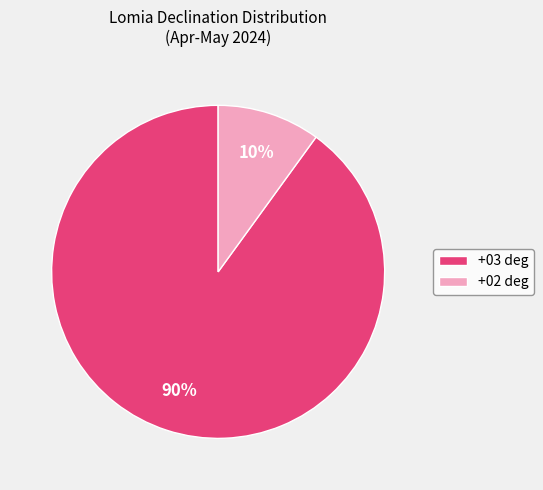

What is the largest slice in the pie chart?

+03 deg